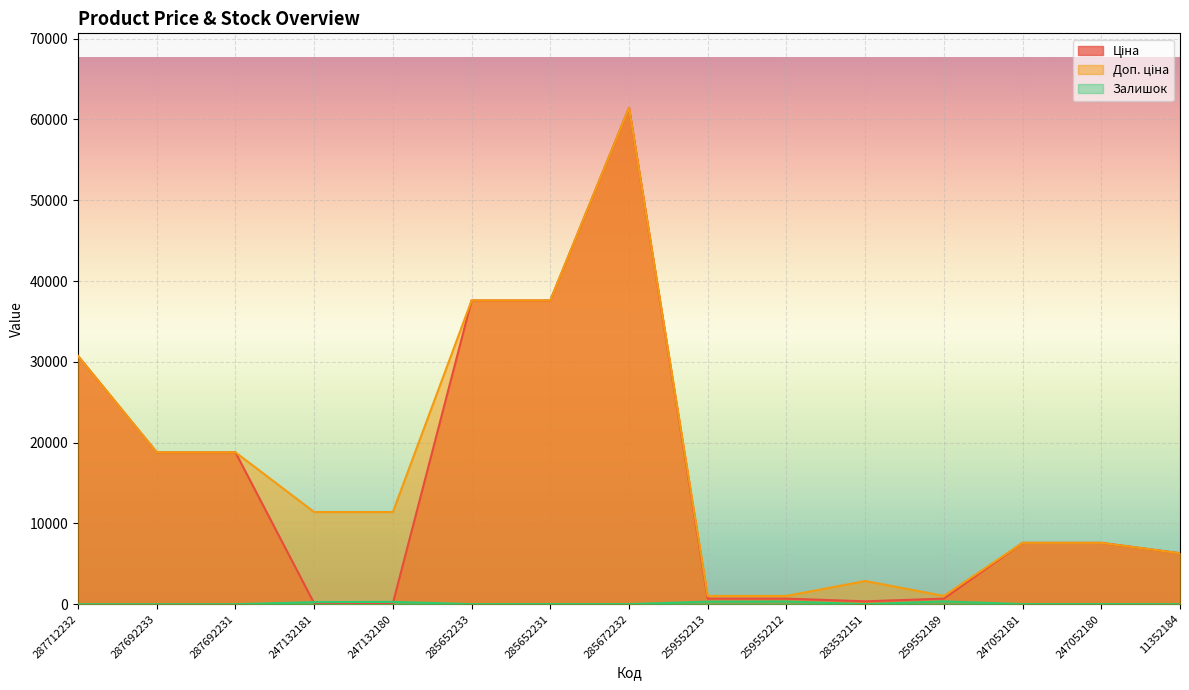

The value of Доп. ціна at 247132180 is 11410.0. True or false?

True